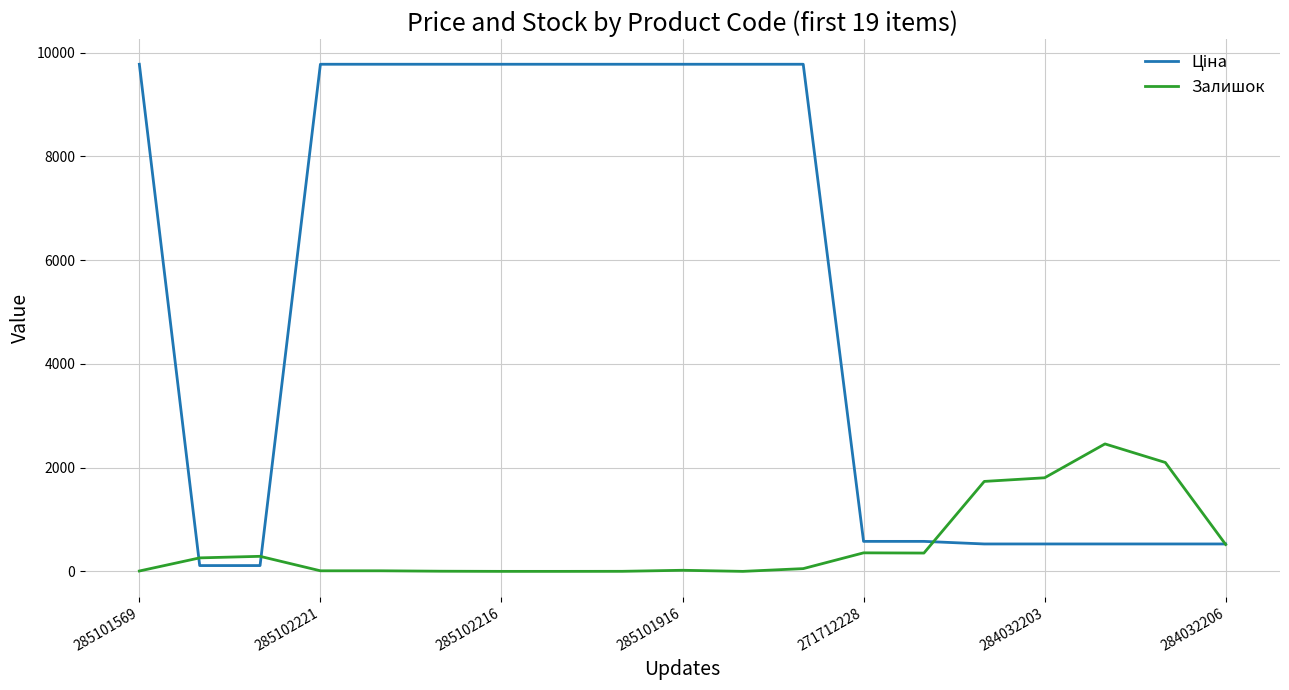

The Залишок series shows 1156.2 at 285102216. True or false?

False